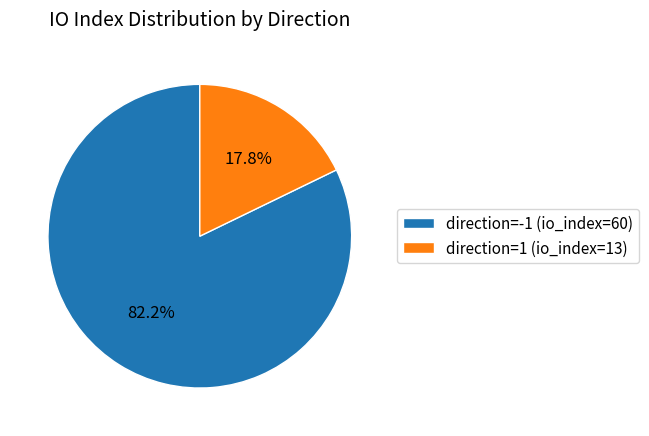

What is the majority slice?

direction=-1 (io_index=60)